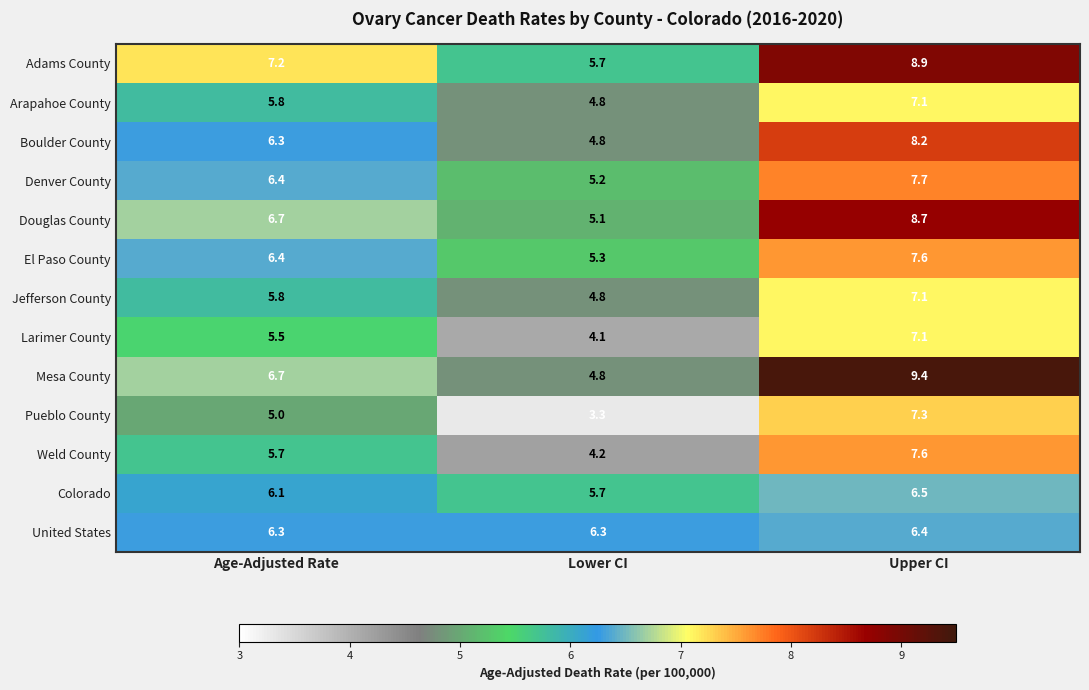

How many categories are shown in the chart?

3